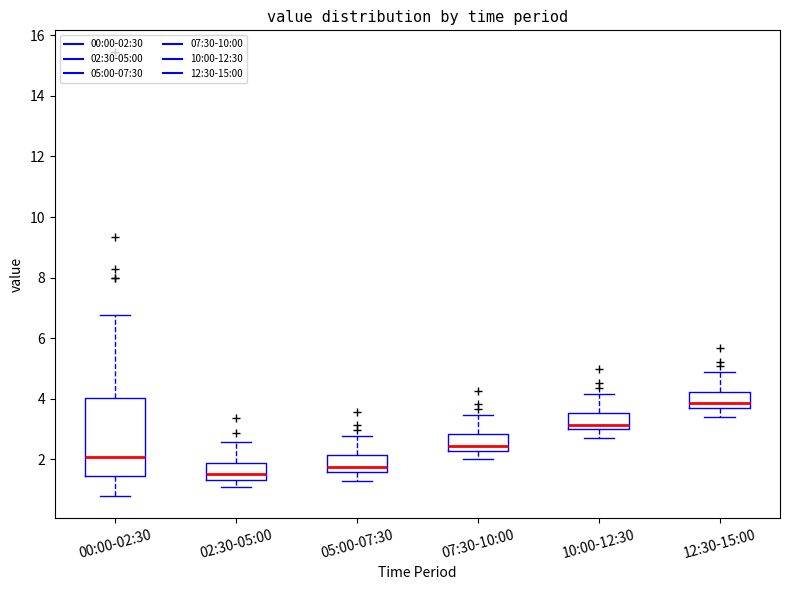

Which box is the tallest, from its lower edge to its upper edge?

00:00-02:30